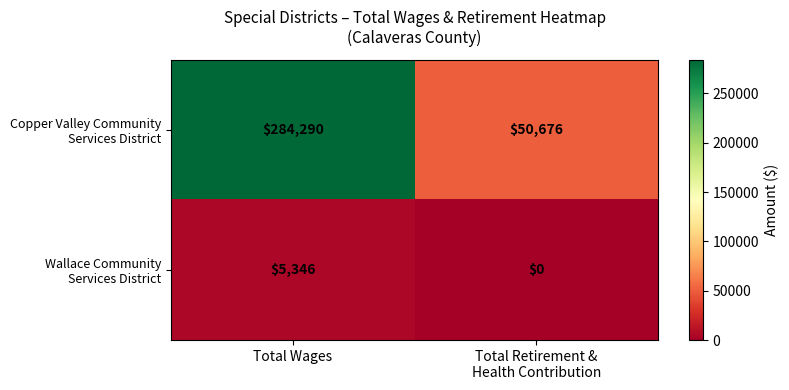

Count the number of data series in this chart.

2